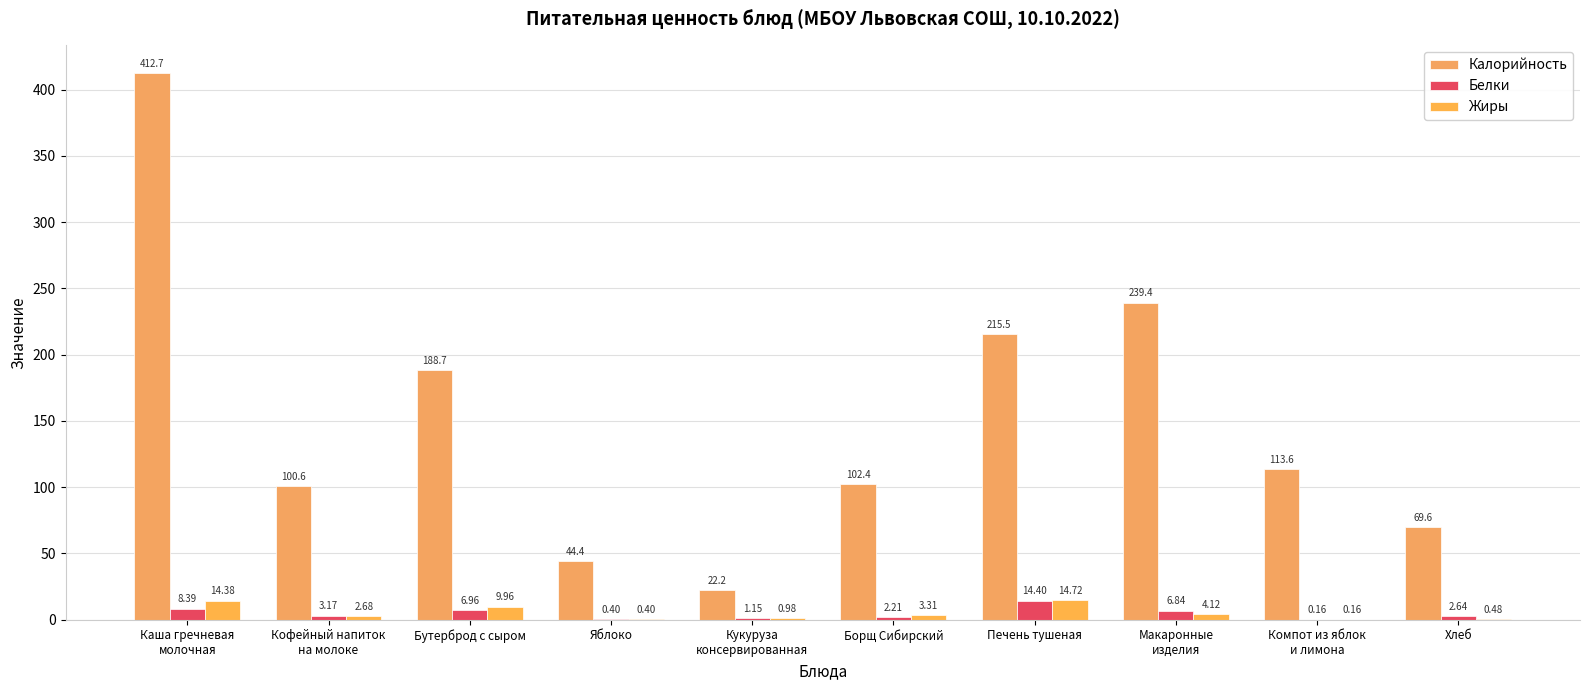

Reading left to right, transcribe all the data shown in this chart.

Калорийность: Каша гречневая
молочная=412.7	Кофейный напиток
на молоке=100.6	Бутерброд с сыром=188.7	Яблоко=44.4	Кукуруза
консервированная=22.2	Борщ Сибирский=102.4	Печень тушеная=215.5	Макаронные
изделия=239.4	Компот из яблок
и лимона=113.6	Хлеб=69.6
Белки: Каша гречневая
молочная=8.4	Кофейный напиток
на молоке=3.2	Бутерброд с сыром=7.0	Яблоко=0.4	Кукуруза
консервированная=1.1	Борщ Сибирский=2.2	Печень тушеная=14.4	Макаронные
изделия=6.8	Компот из яблок
и лимона=0.2	Хлеб=2.6
Жиры: Каша гречневая
молочная=14.4	Кофейный напиток
на молоке=2.7	Бутерброд с сыром=10.0	Яблоко=0.4	Кукуруза
консервированная=1.0	Борщ Сибирский=3.3	Печень тушеная=14.7	Макаронные
изделия=4.1	Компот из яблок
и лимона=0.2	Хлеб=0.5